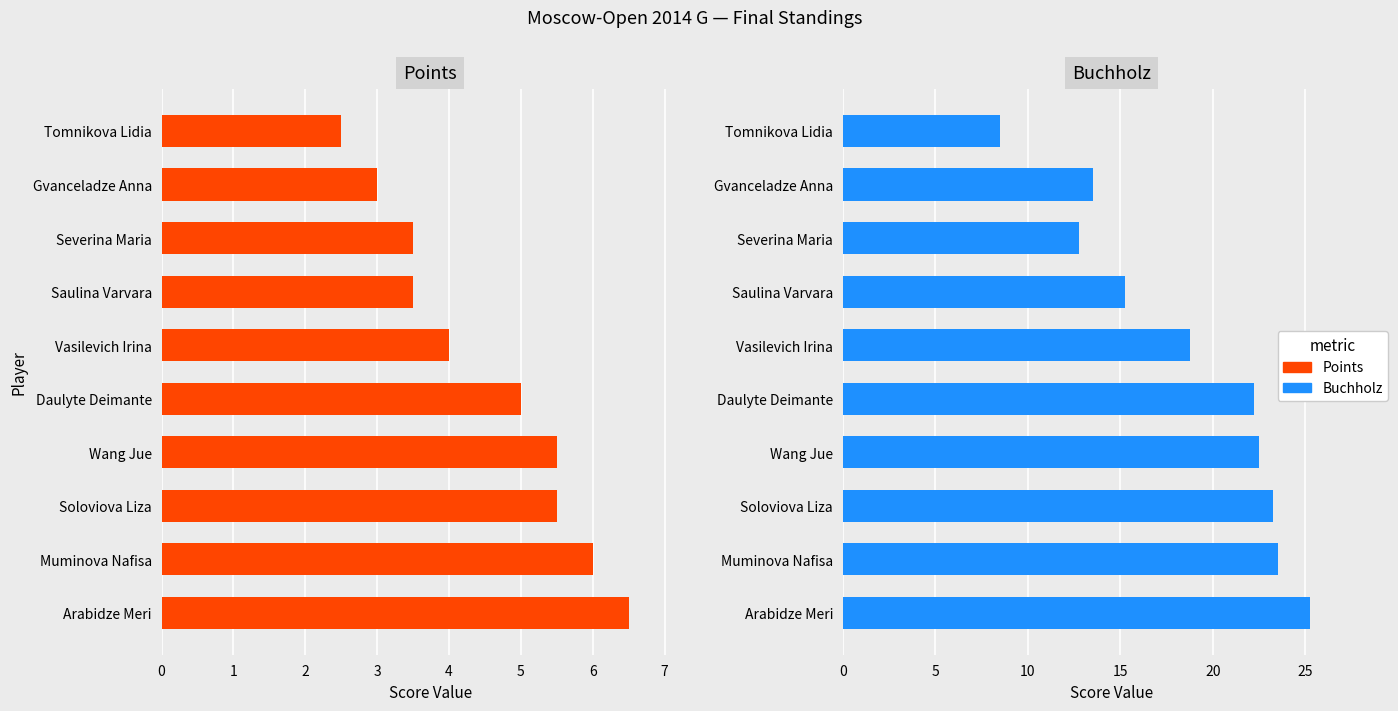

Count the number of categories in the chart.

10